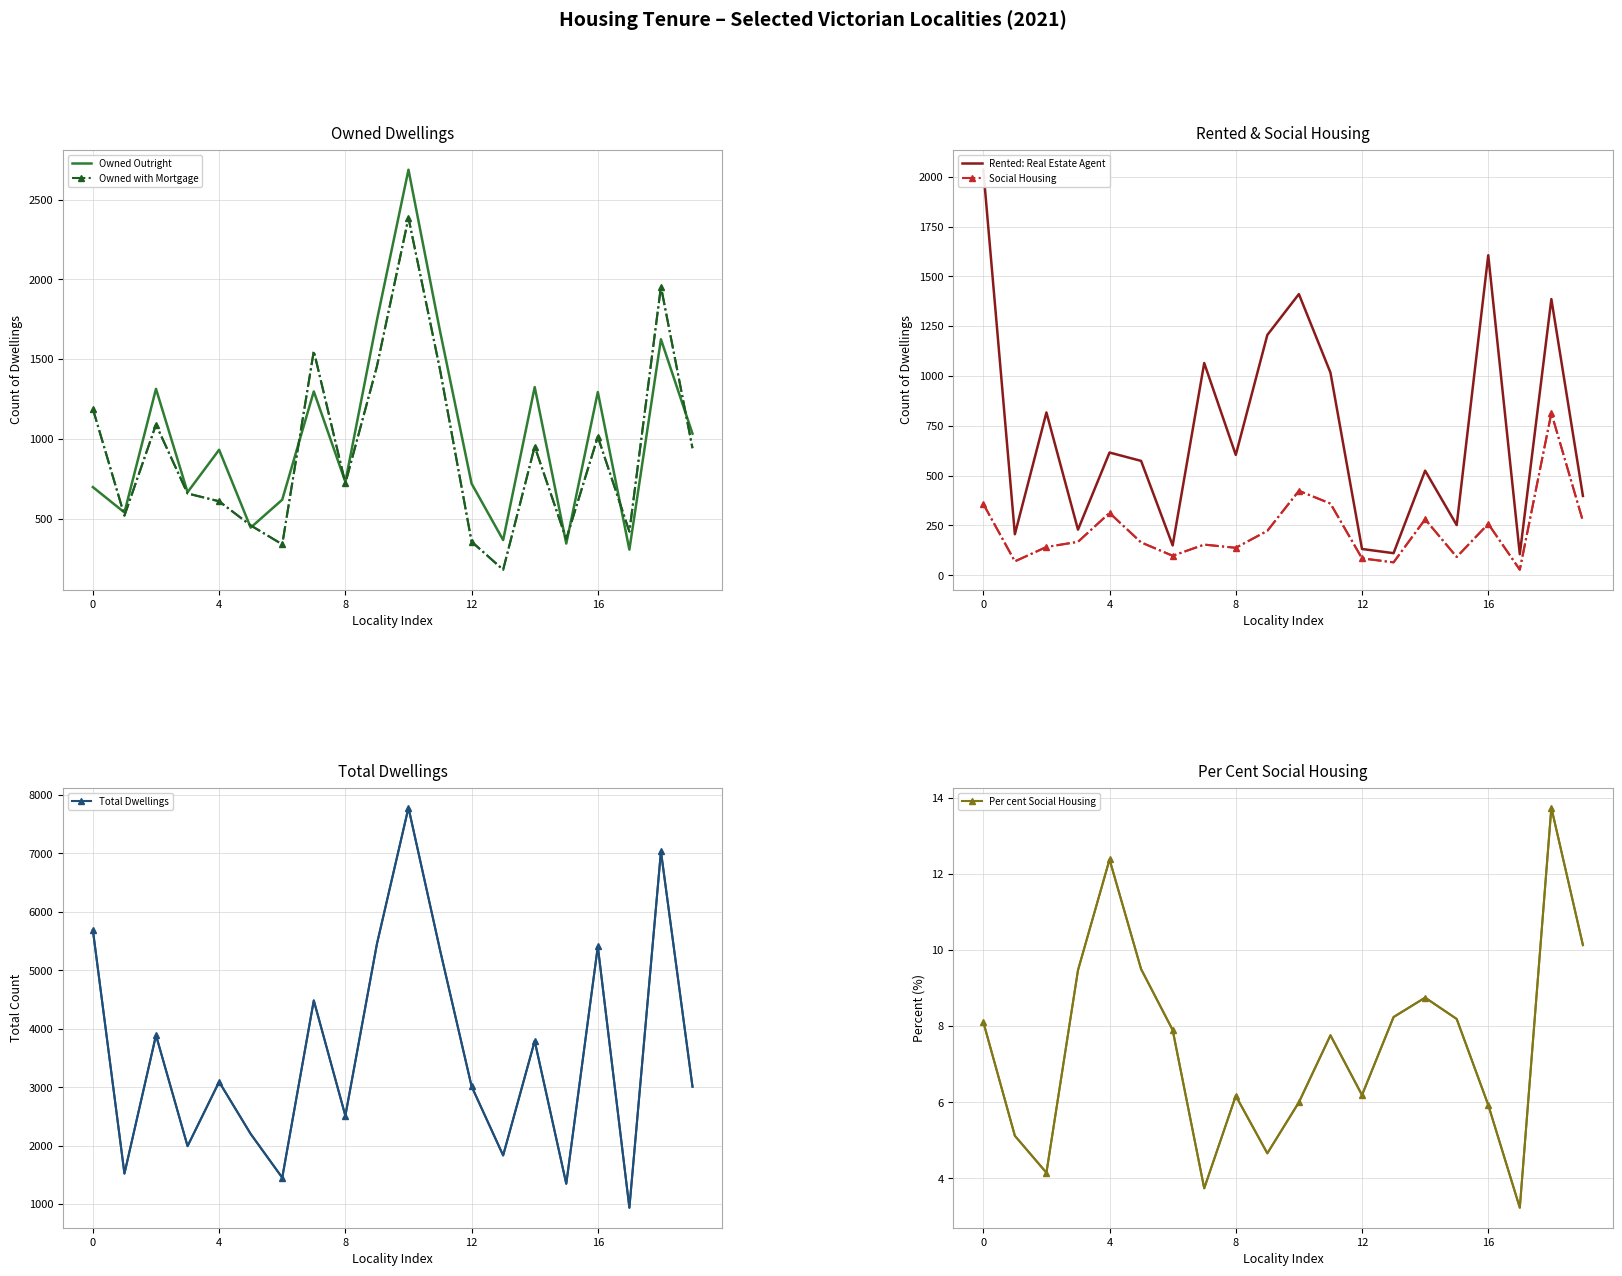

Which category has the lowest value across all series?

17